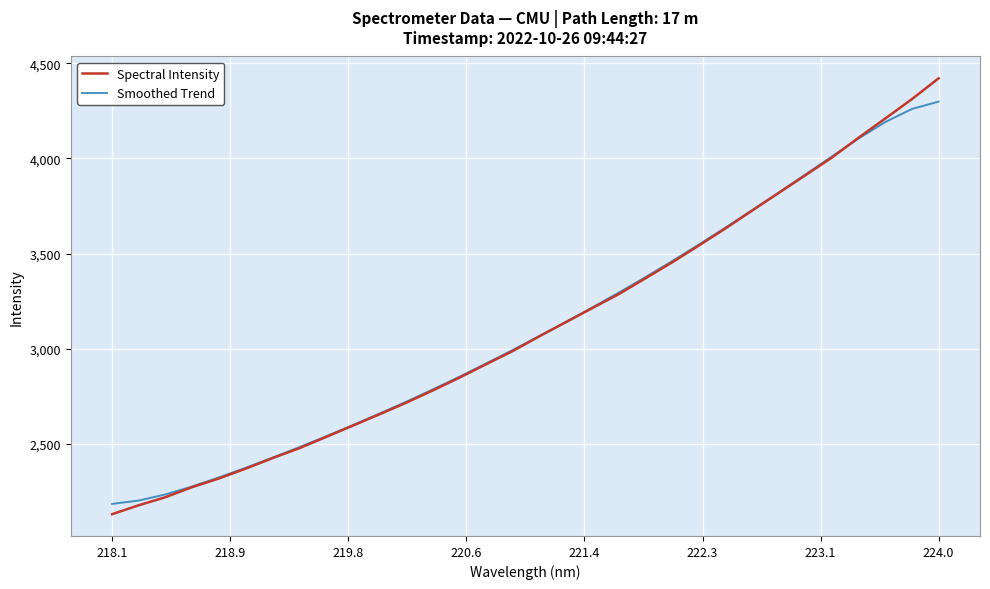

What is the maximum value for Spectral Intensity?

4421.0